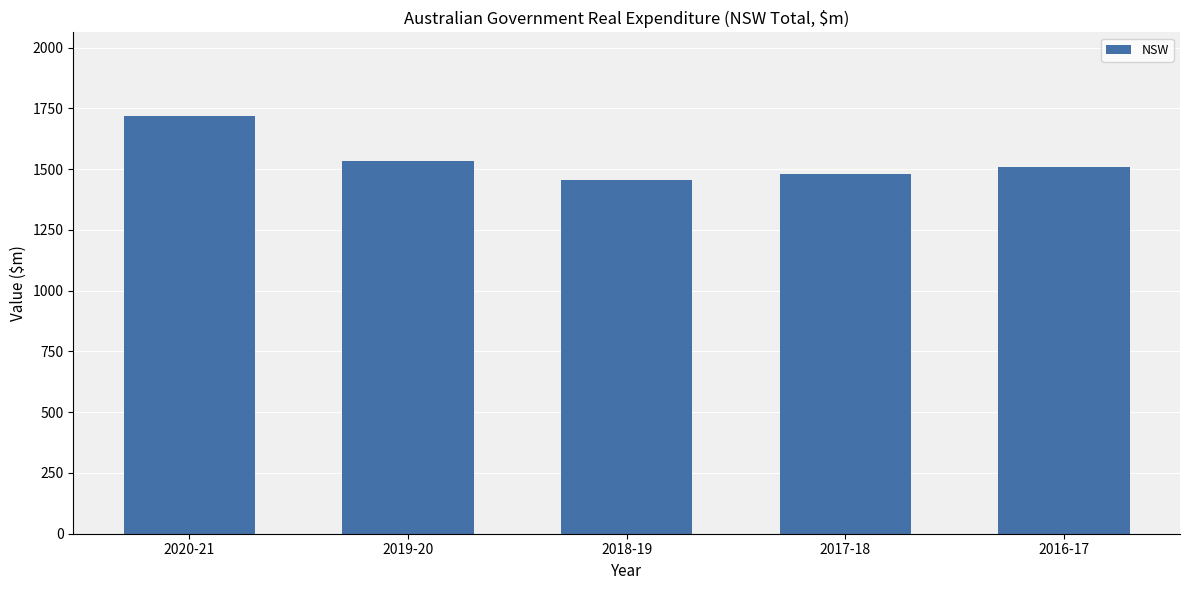

Reading left to right, transcribe all the data shown in this chart.

1718.8	1535.1	1455.4	1481.0	1507.5